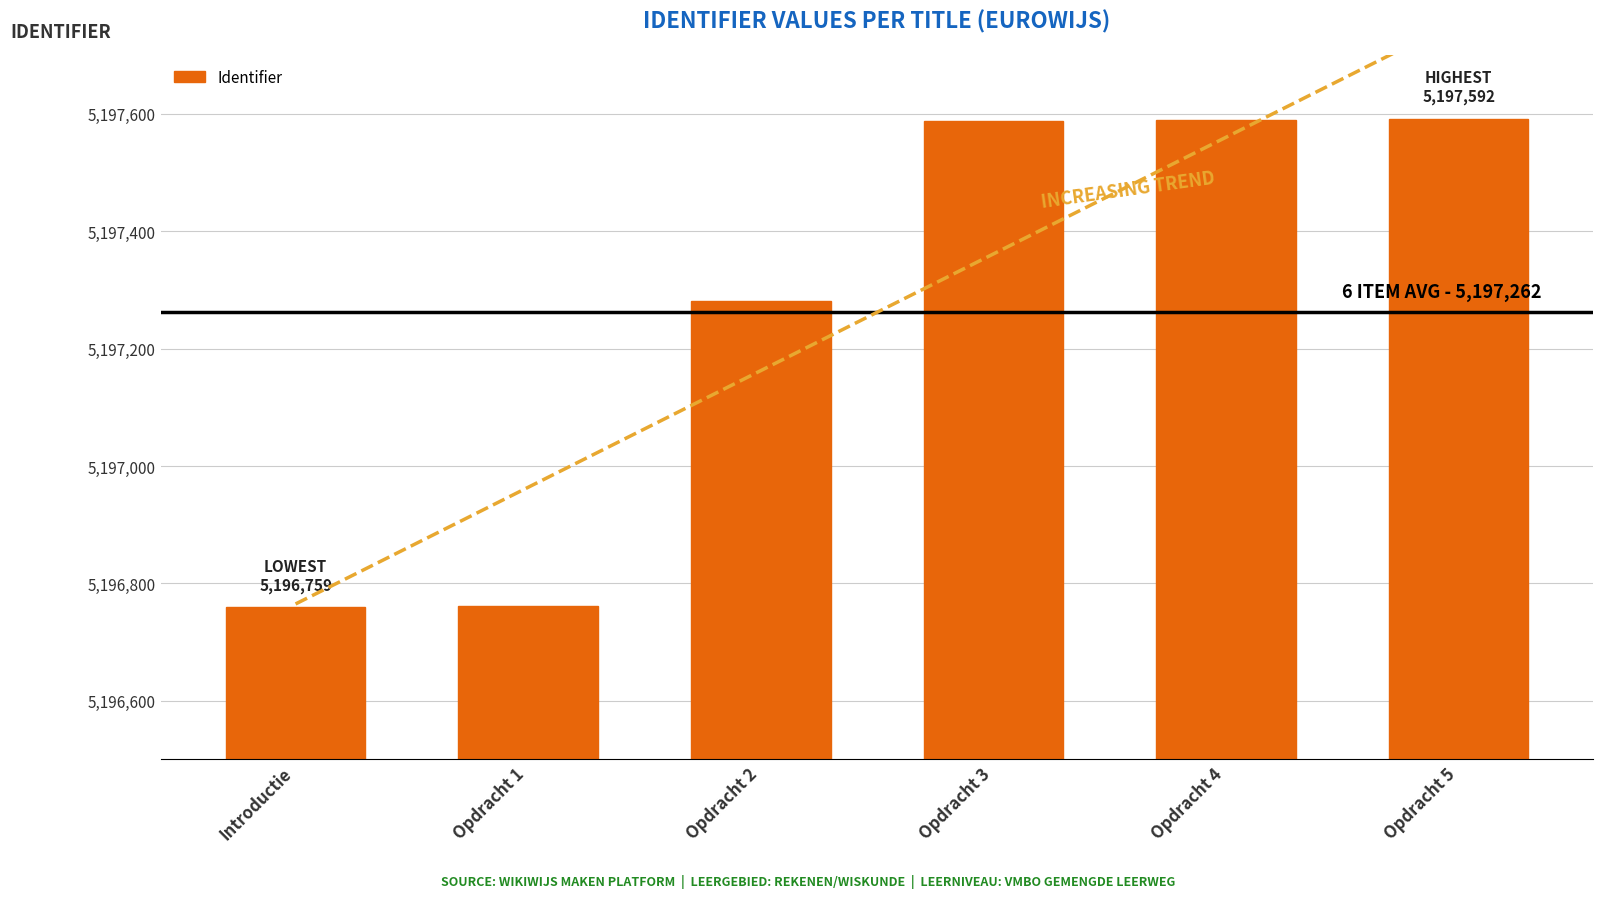

Between Opdracht 4 and Opdracht 1, which is larger?

Opdracht 4